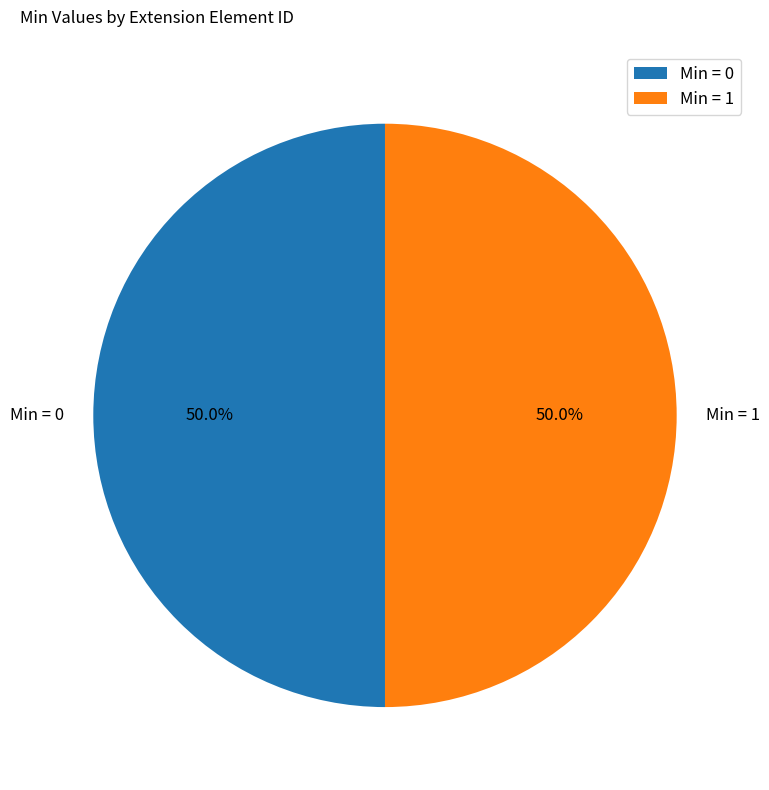

Do Min = 1 and Min = 0 together represent more than half of the pie?

Yes